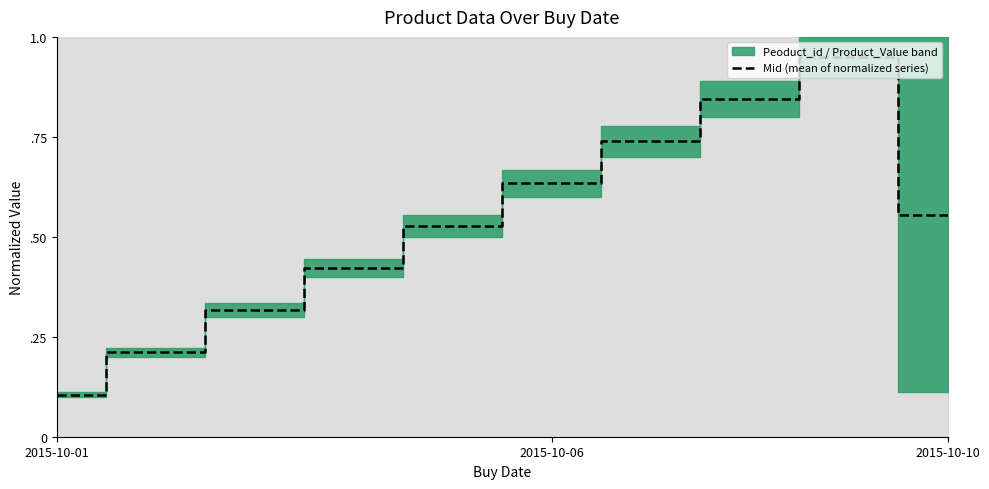

Reading left to right, transcribe all the data shown in this chart.

0.1	0.2	0.3	0.4	0.5	0.6	0.7	0.8	0.9	0.6